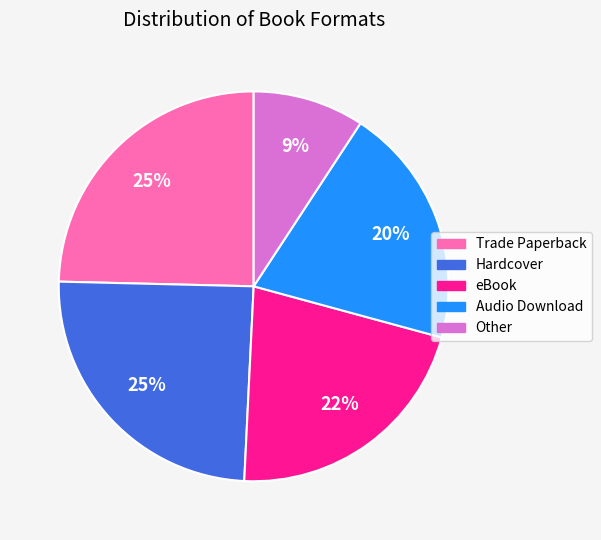

To the nearest percent, what portion does Audio Download represent?

20%